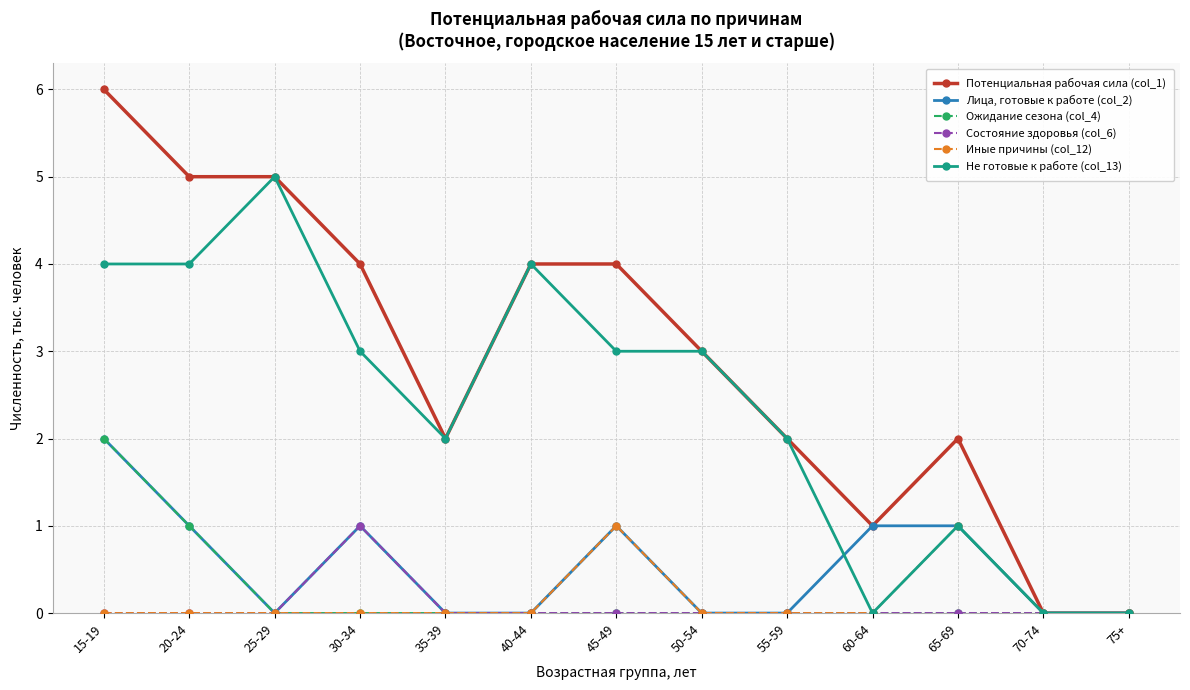

Where is the first local maximum for Лица, готовые к работе (col_2)?

30-34